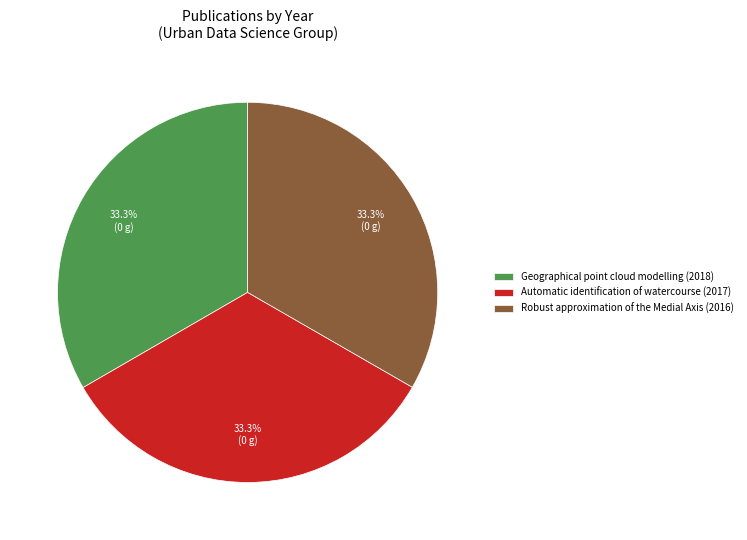

The Robust approximation of the Medial Axis (2016) slice represents 33% of the pie. True or false?

True